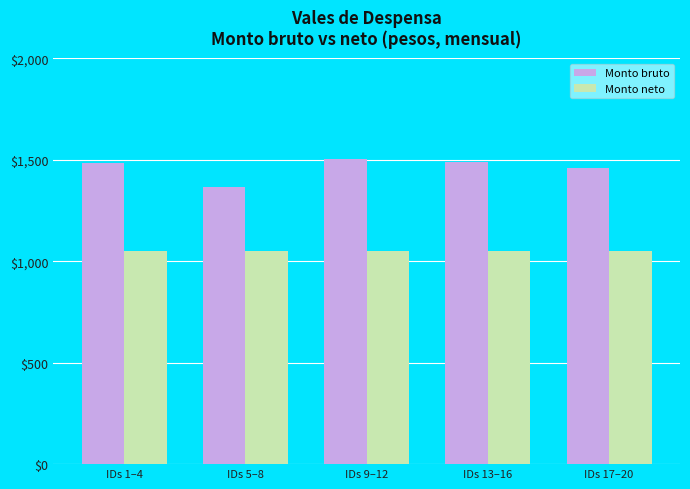

Is the value of Monto bruto at IDs 13–16 greater than the value of Monto neto at IDs 13–16?

Yes